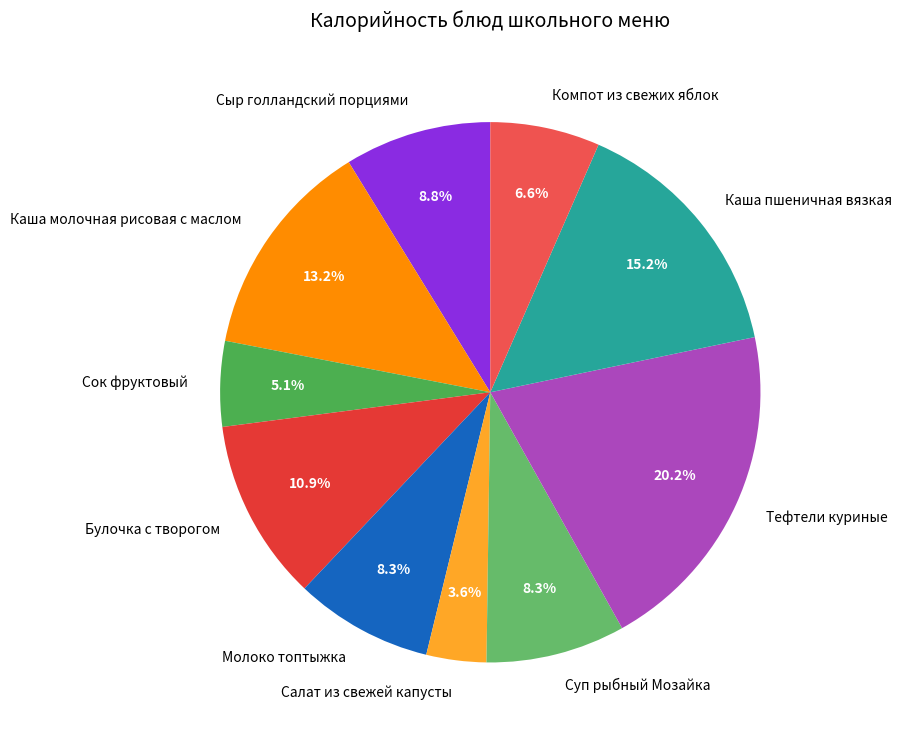

To the nearest percent, what portion does Сыр голландский порциями represent?

9%